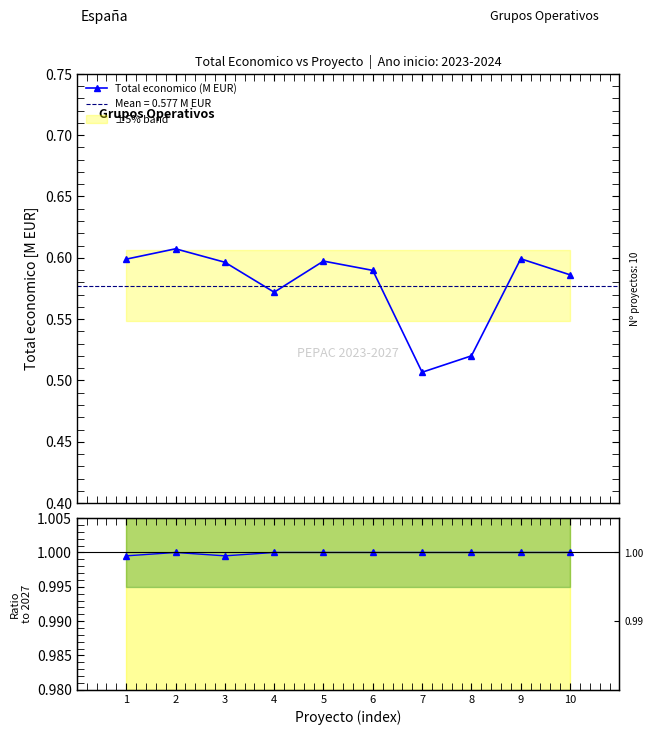

Rank the categories by Ratio fin / 2027 value from lowest to highest.

1, 3, 2, 4, 5, 6, 7, 8, 9, 10